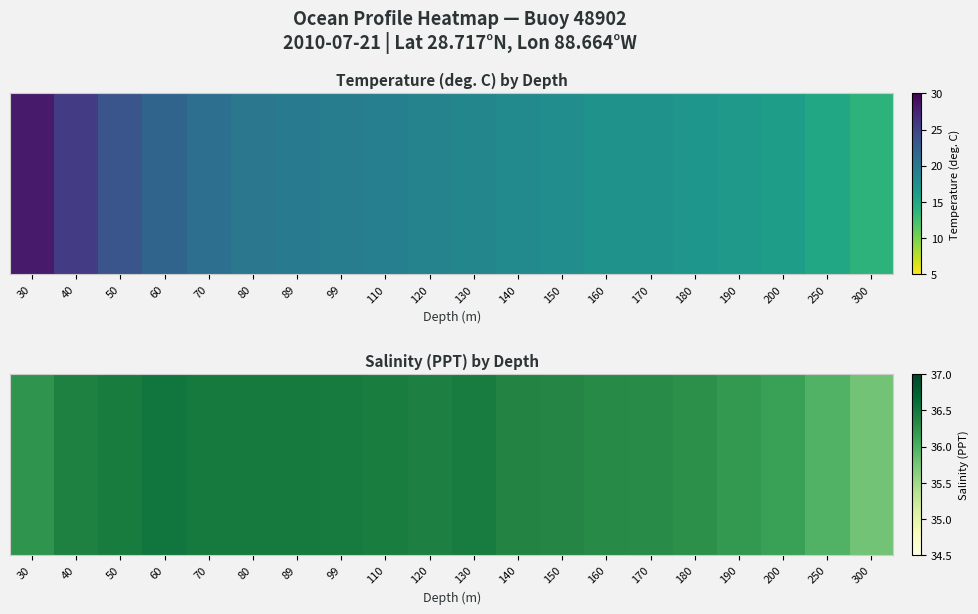

List the labels in order of value, smallest first.

300, 250, 200, 190, 30, 180, 170, 160, 150, 140, 40, 120, 110, 50, 130, 99, 70, 80, 89, 60